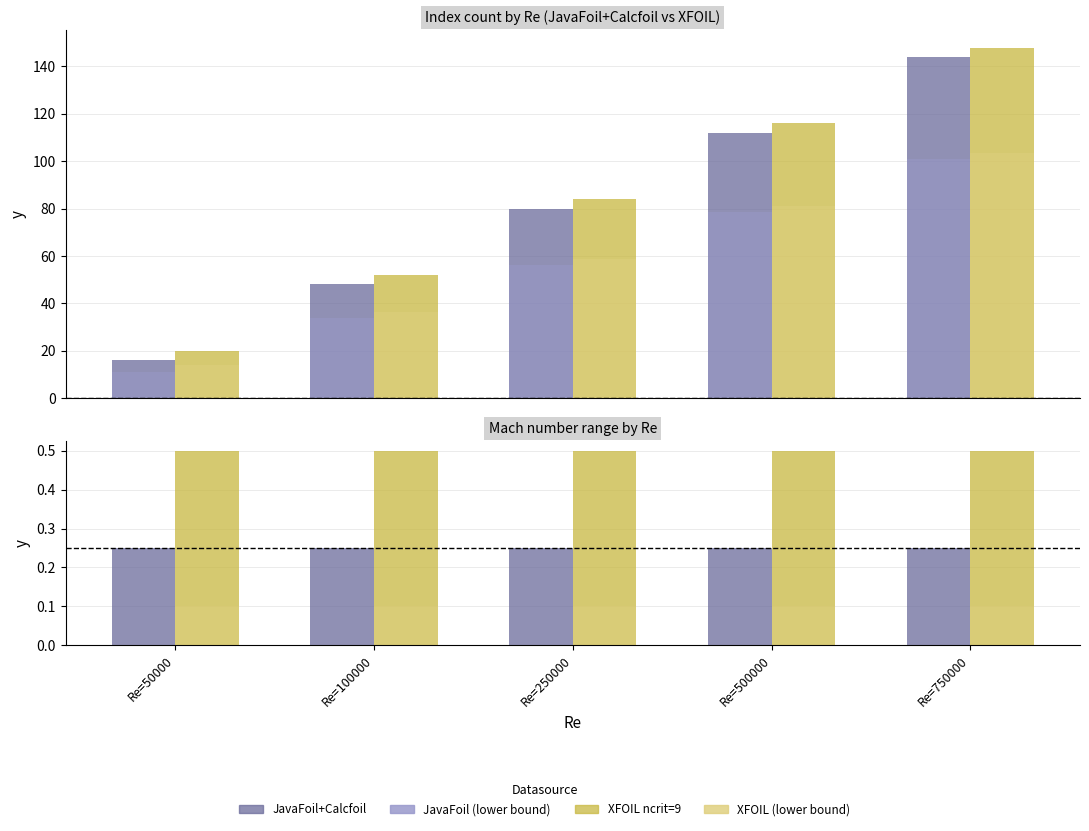

Read the XFOIL ncrit=9 value at Re=250000.

0.5